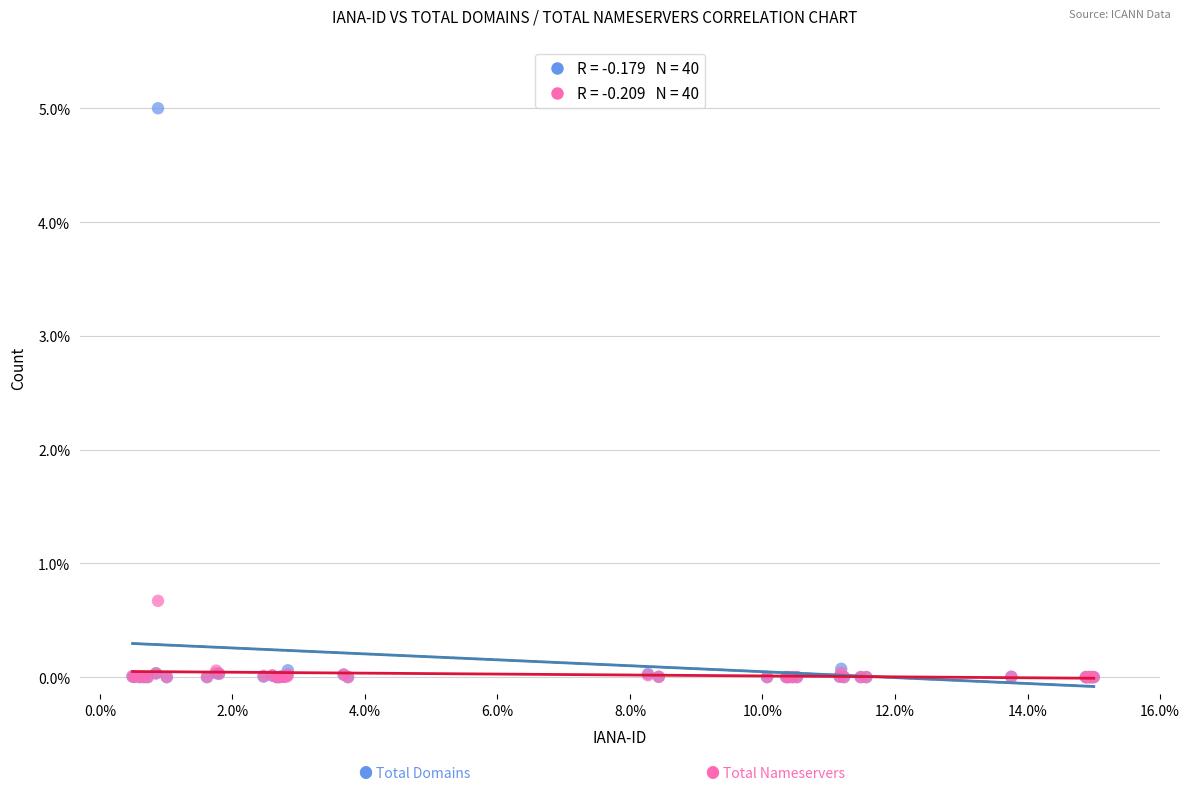

Across all series, what Y value is closest to 2?

0.7